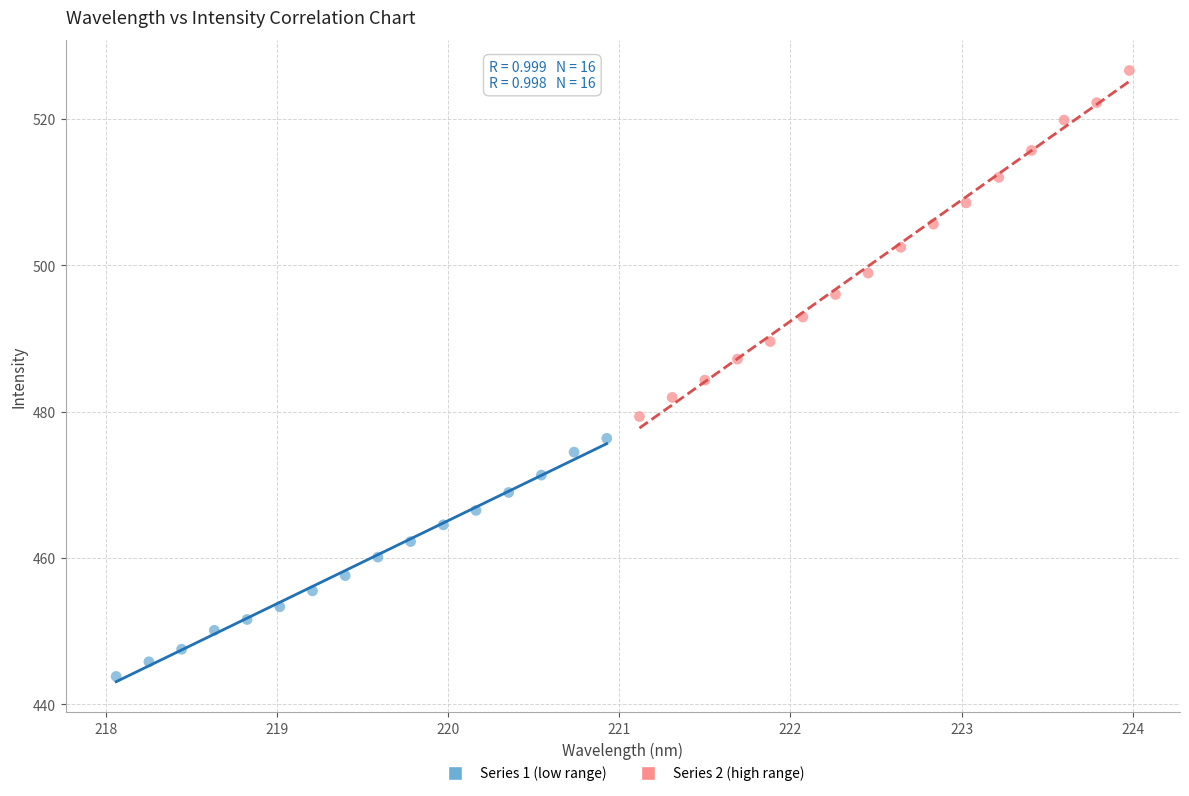

Which series contains the lowest Y value?

Series 1 (low range)